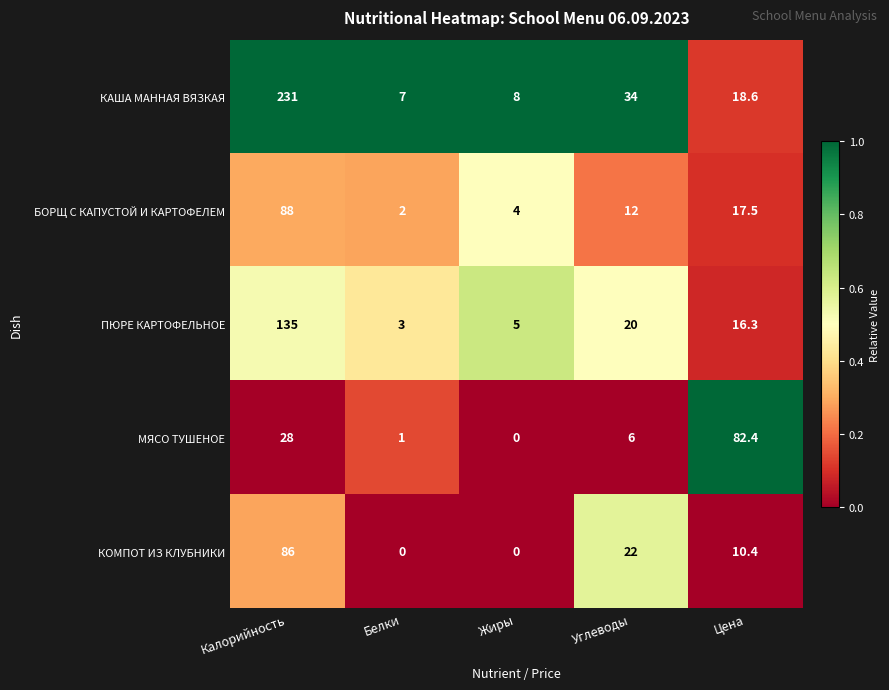

The value of БОРЩ С КАПУСТОЙ И КАРТОФЕЛЕМ at Цена is 6.0. True or false?

False